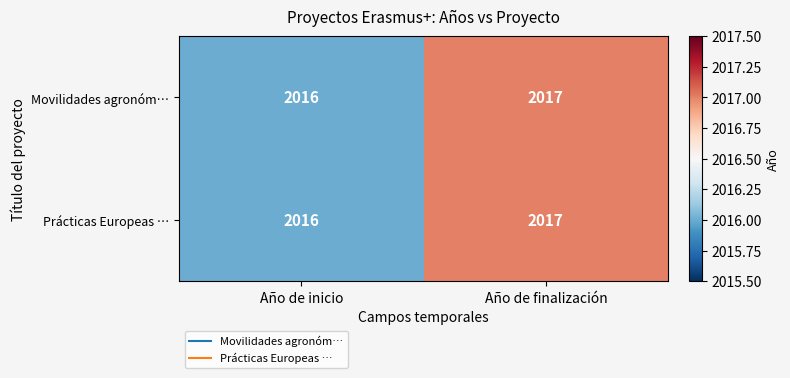

At which category is the sum across all series the highest?

Año de finalización